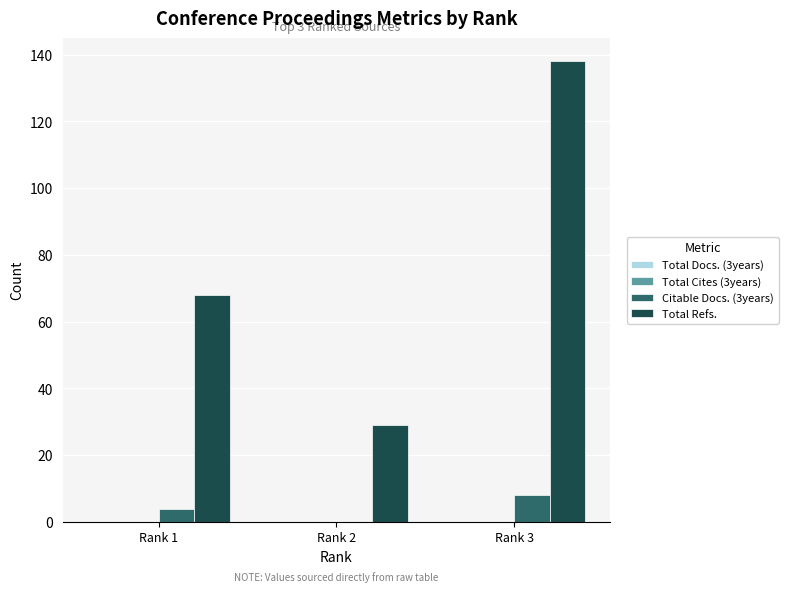

Which series changed the most between Rank 2 and Rank 3?

Total Refs.